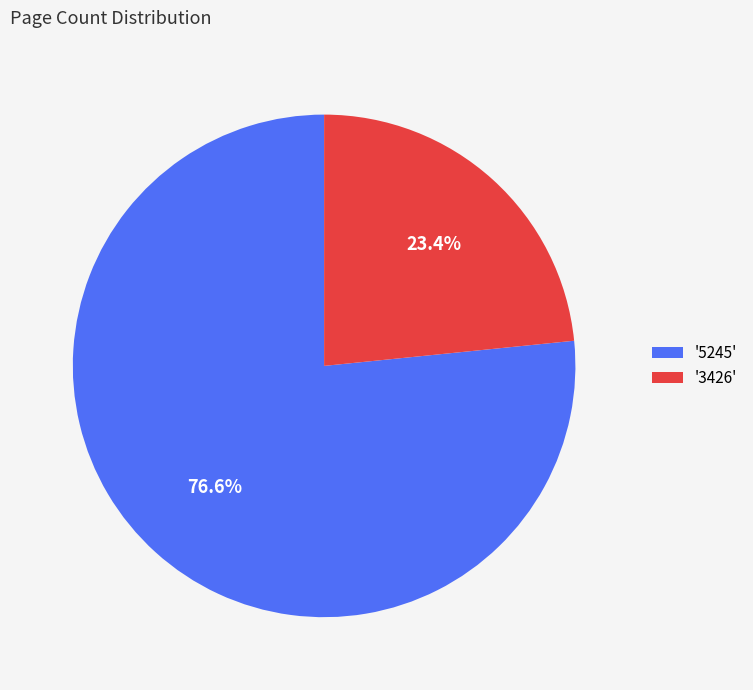

What is the largest slice in the pie chart?

'5245'